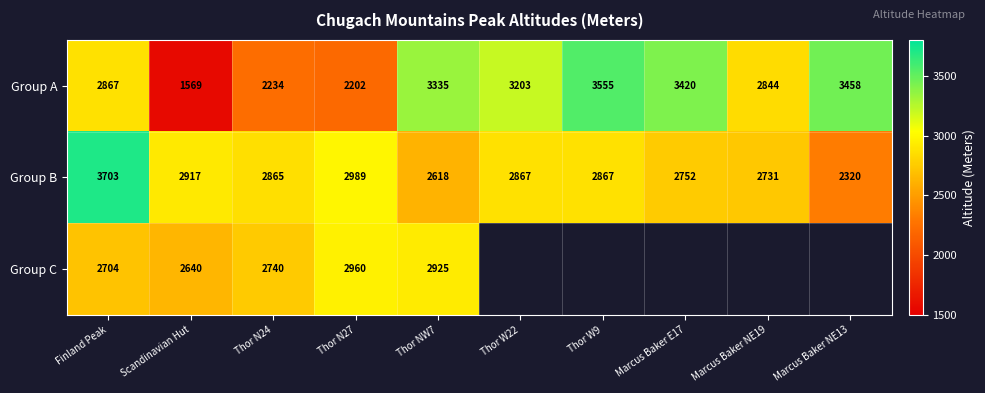

Is it true that Group C equals 1817.2 at Thor N27?

False